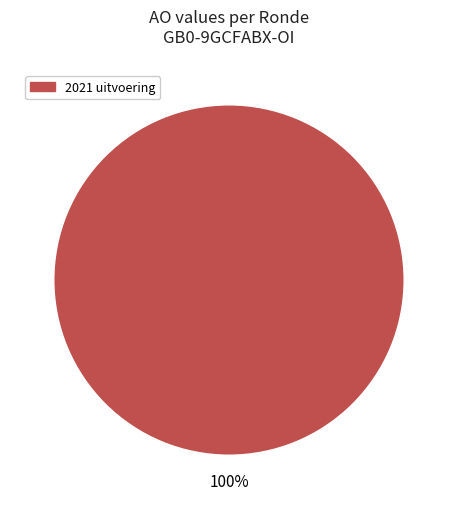

Is there a majority slice in this chart?

Yes